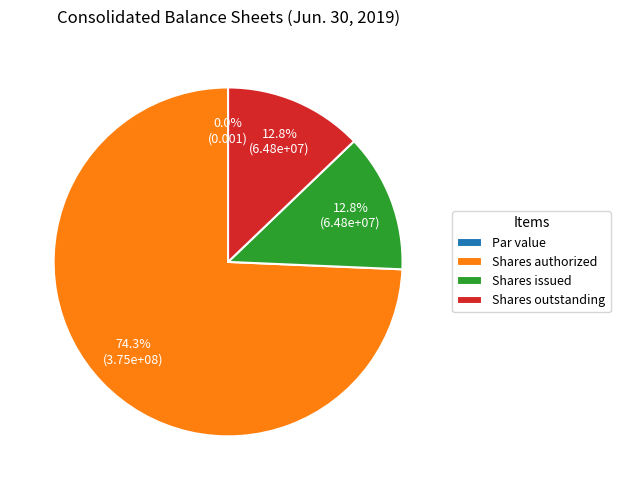

What percentage is the Common stock, shares issued slice, to the nearest percent?

13%